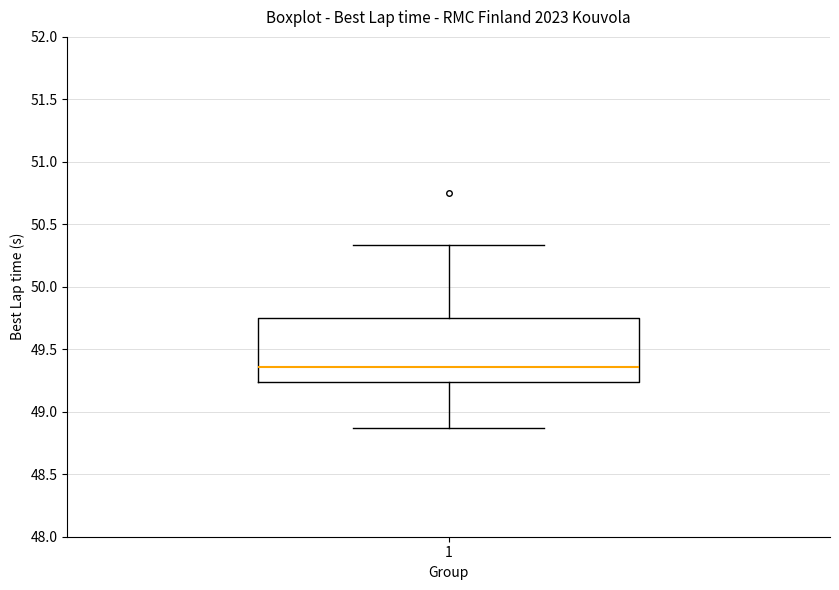

Transcribe this box plot: give where the median line is, the range the box spans, and where the two whiskers end, as read against the y-axis. The values are not printed on the chart, so give them approximately, as read against the axis.

median 49.35, box 49.25 to 49.75, whiskers 48.85 to 50.35